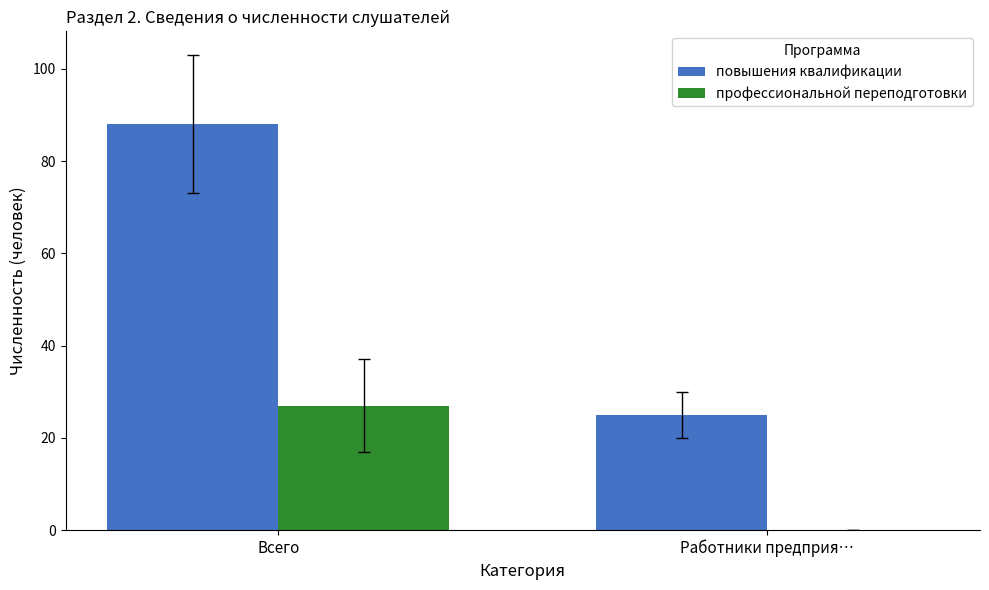

The профессиональной переподготовки series shows 0 at Работники предприя…. True or false?

True